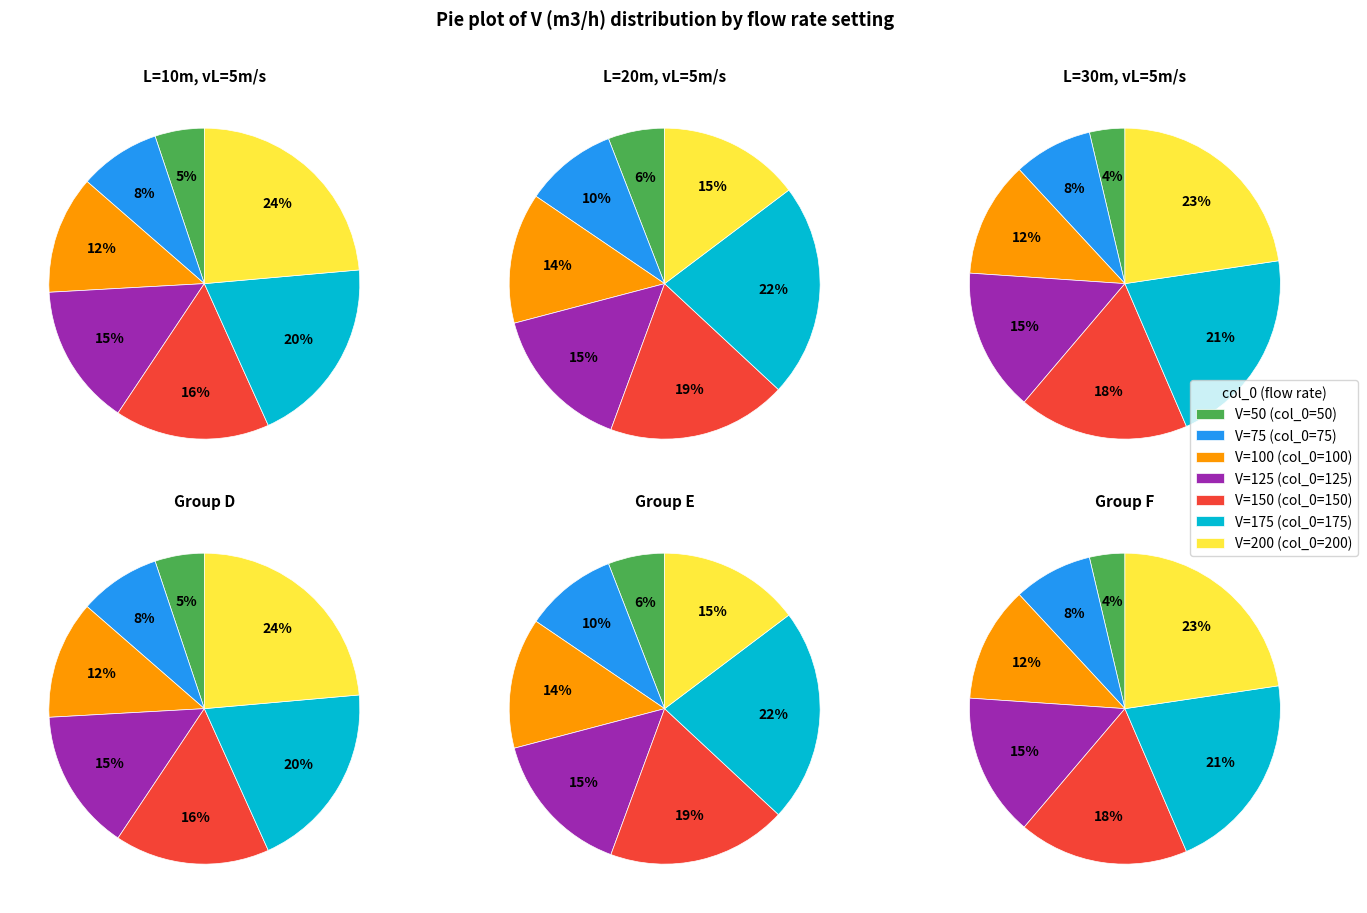

To the nearest percent, what percentage of the pie is 200?

24%